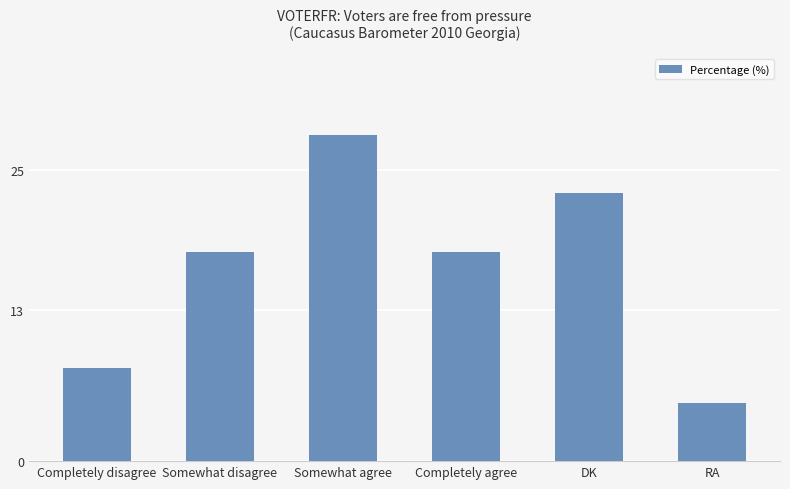

True or false: the data shows 23 at DK.

True